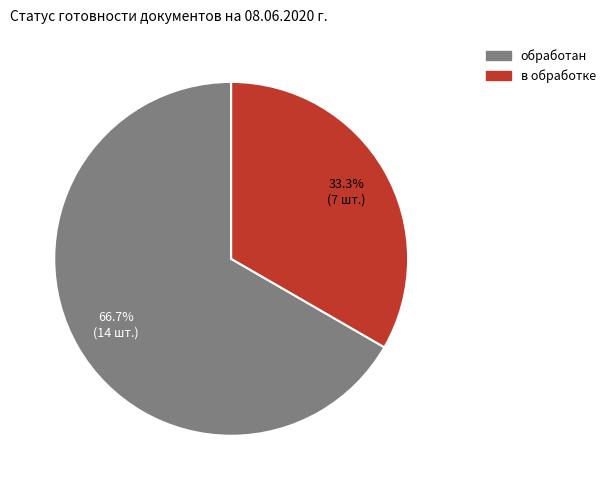

To the nearest percent, what is the combined percentage of обработан and в обработке?

100%